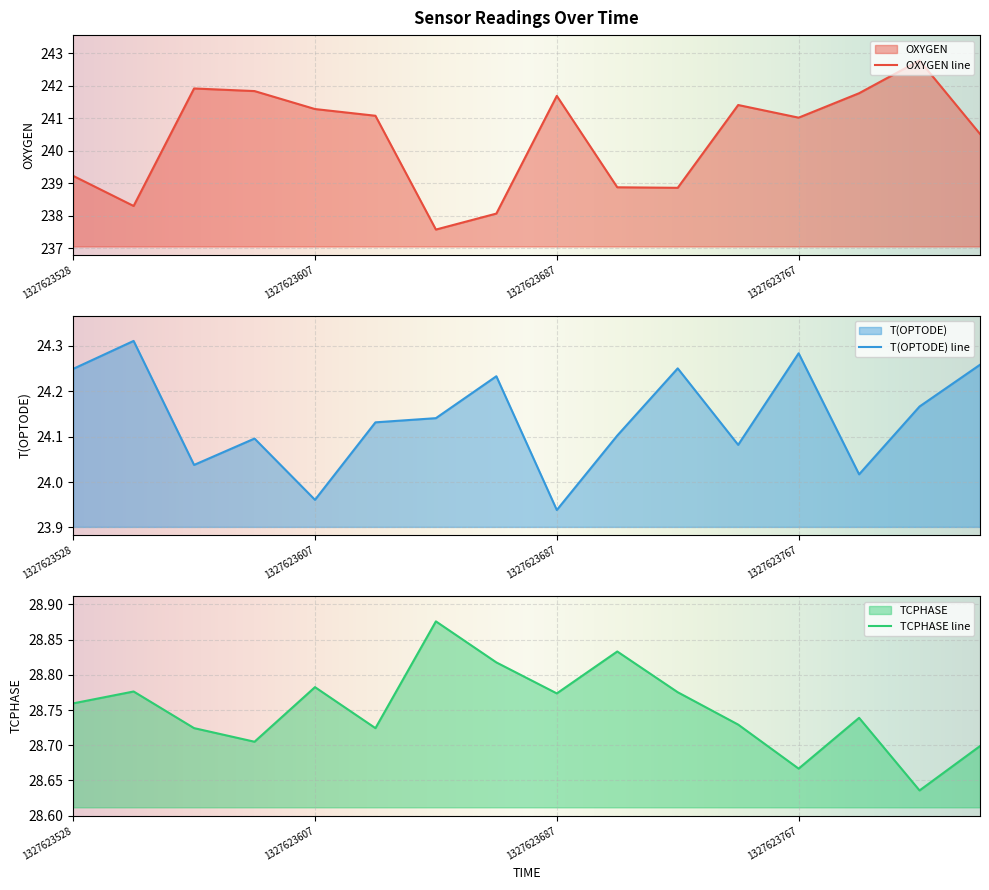

Rank the series by their maximum value, from highest to lowest.

OXYGEN, TCPHASE, T(OPTODE)